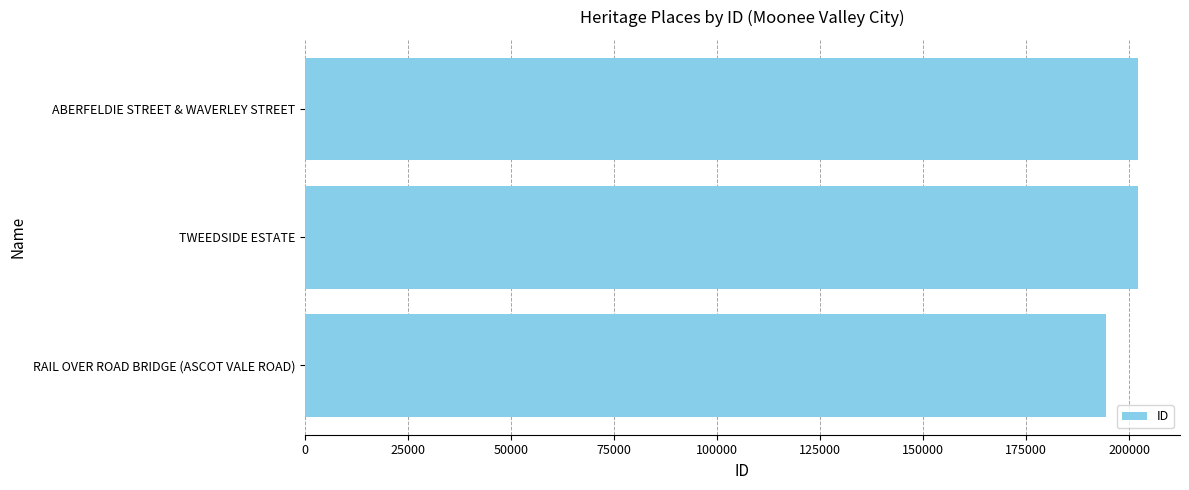

The chart shows a value of 319871 at ABERFELDIE STREET & WAVERLEY STREET. True or false?

False